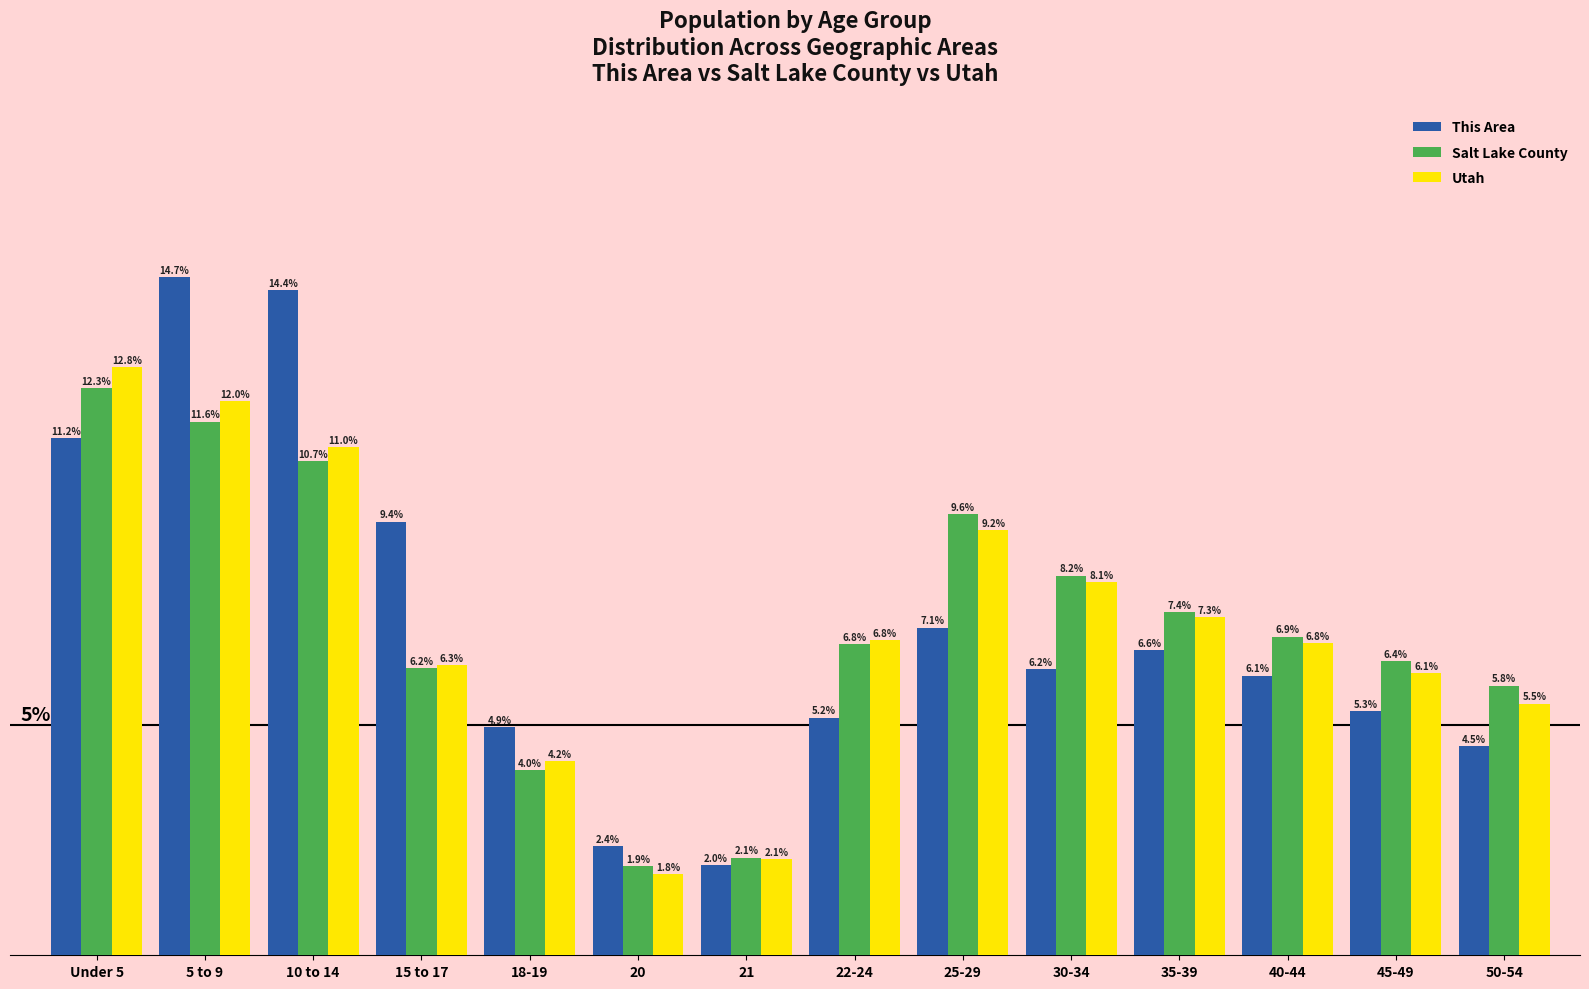

At which category does the chart reach its peak across all series?

5 to 9